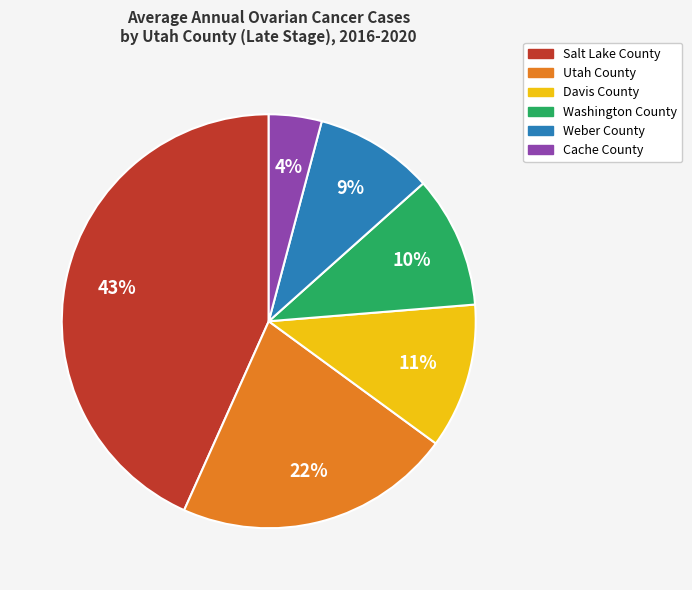

Is the sum of Utah County and Cache County greater than half?

No